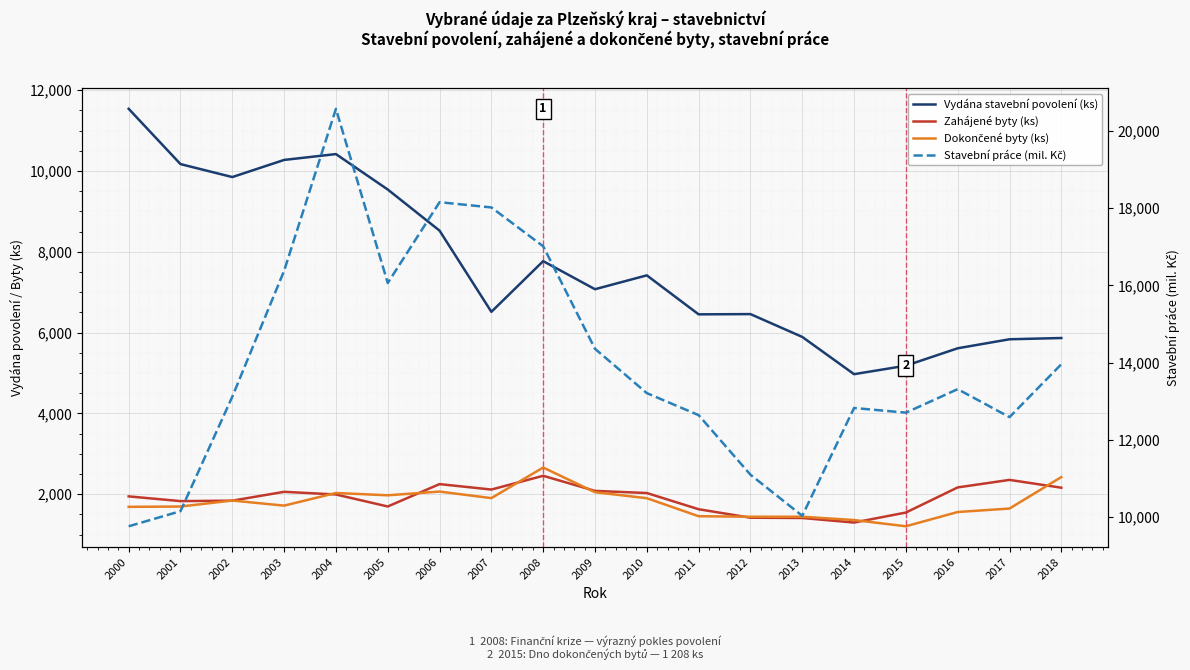

The Vydána stavební povolení (ks) series shows 2128 at 2009. True or false?

False